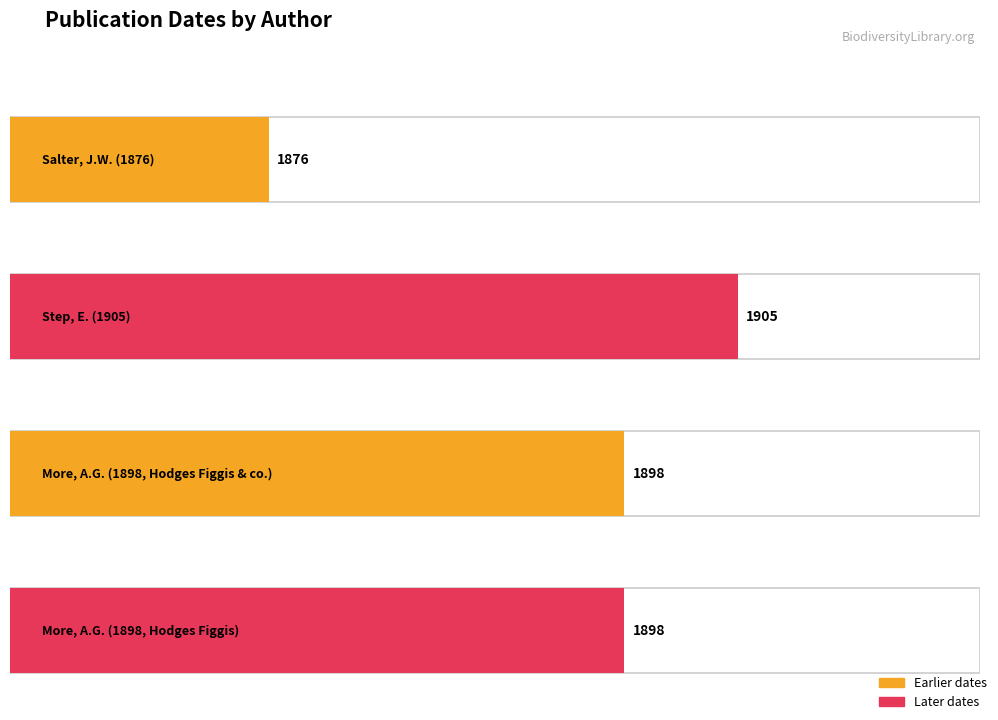

The chart shows a value of 1898 at More, Alexander Goodman, 1830-1895 (Hodges Figgis). True or false?

True